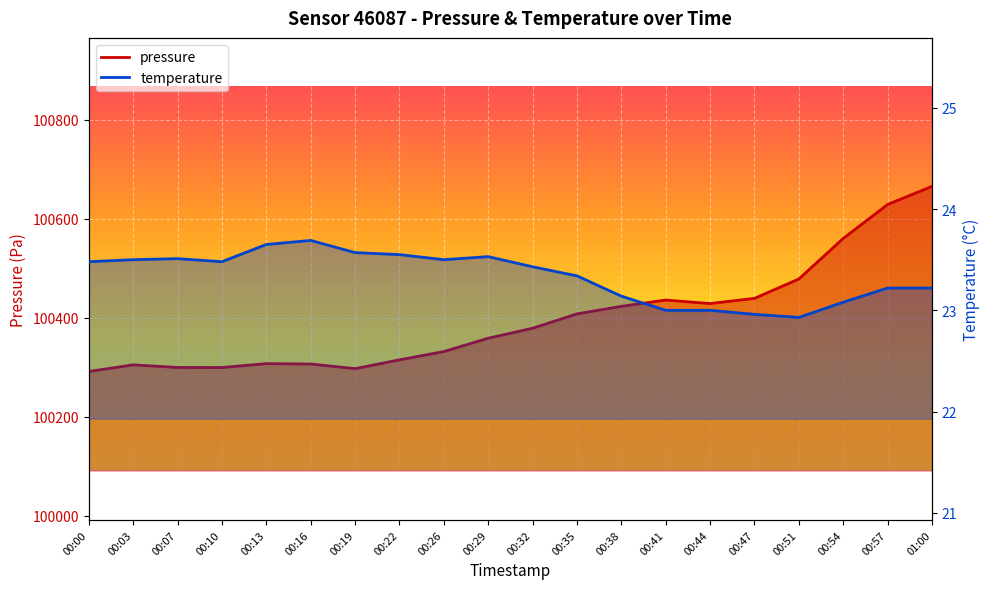

Count the number of categories in the chart.

20